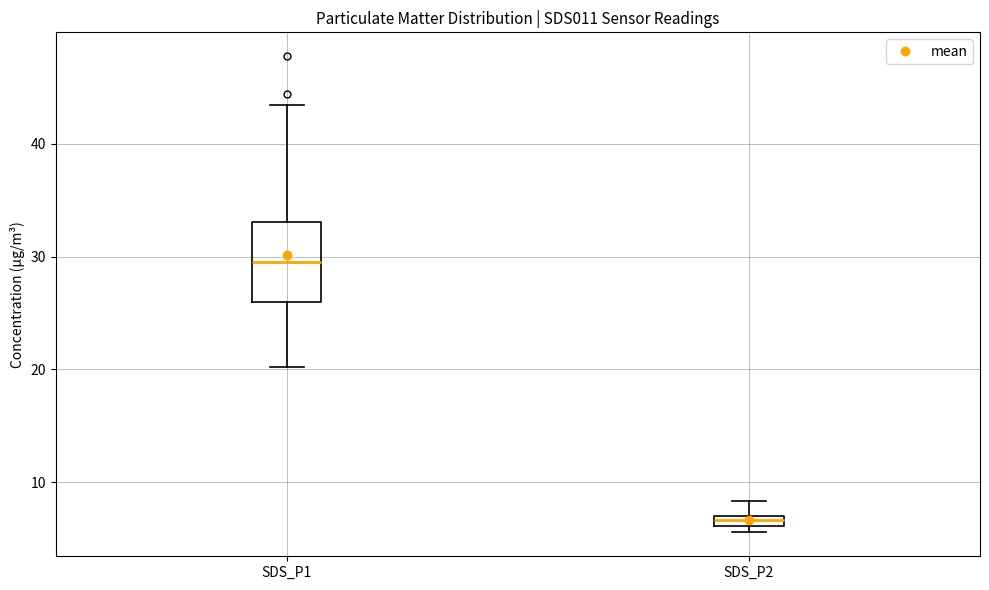

Which box has the lowest median line?

SDS_P2